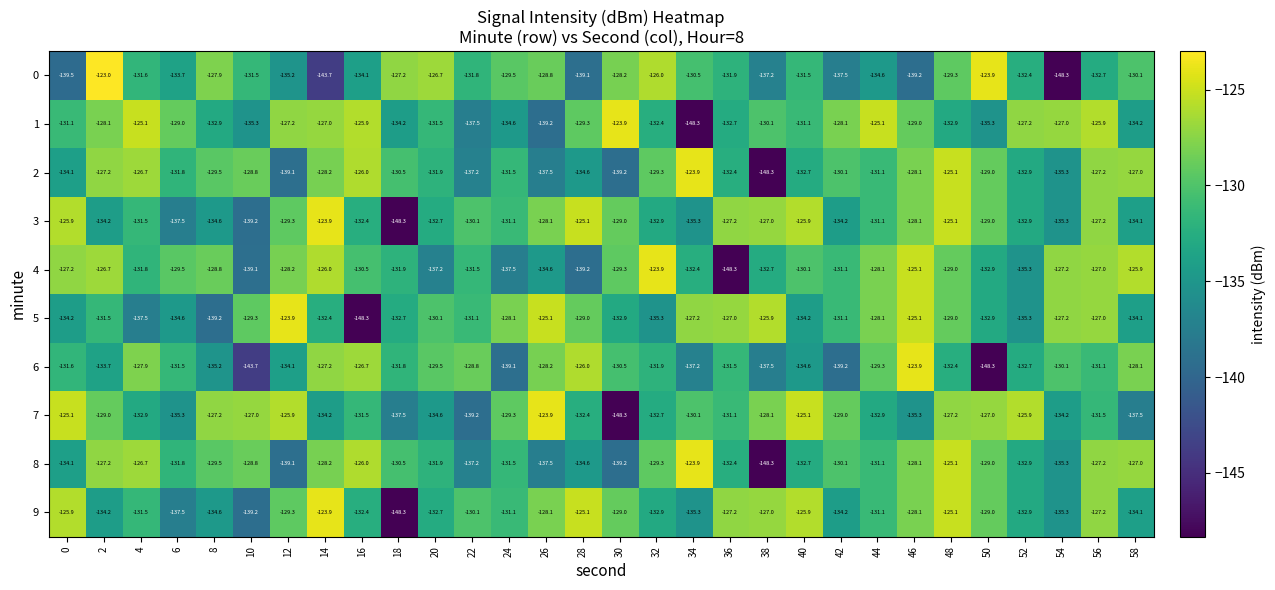

The 3 series shows -125.1 at 28. True or false?

True